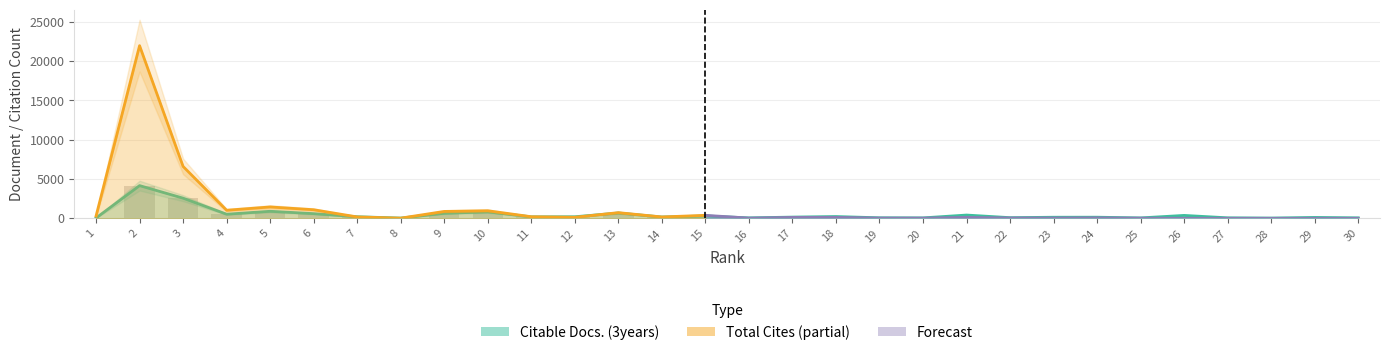

What is the change in value from 14 to 20?

-113